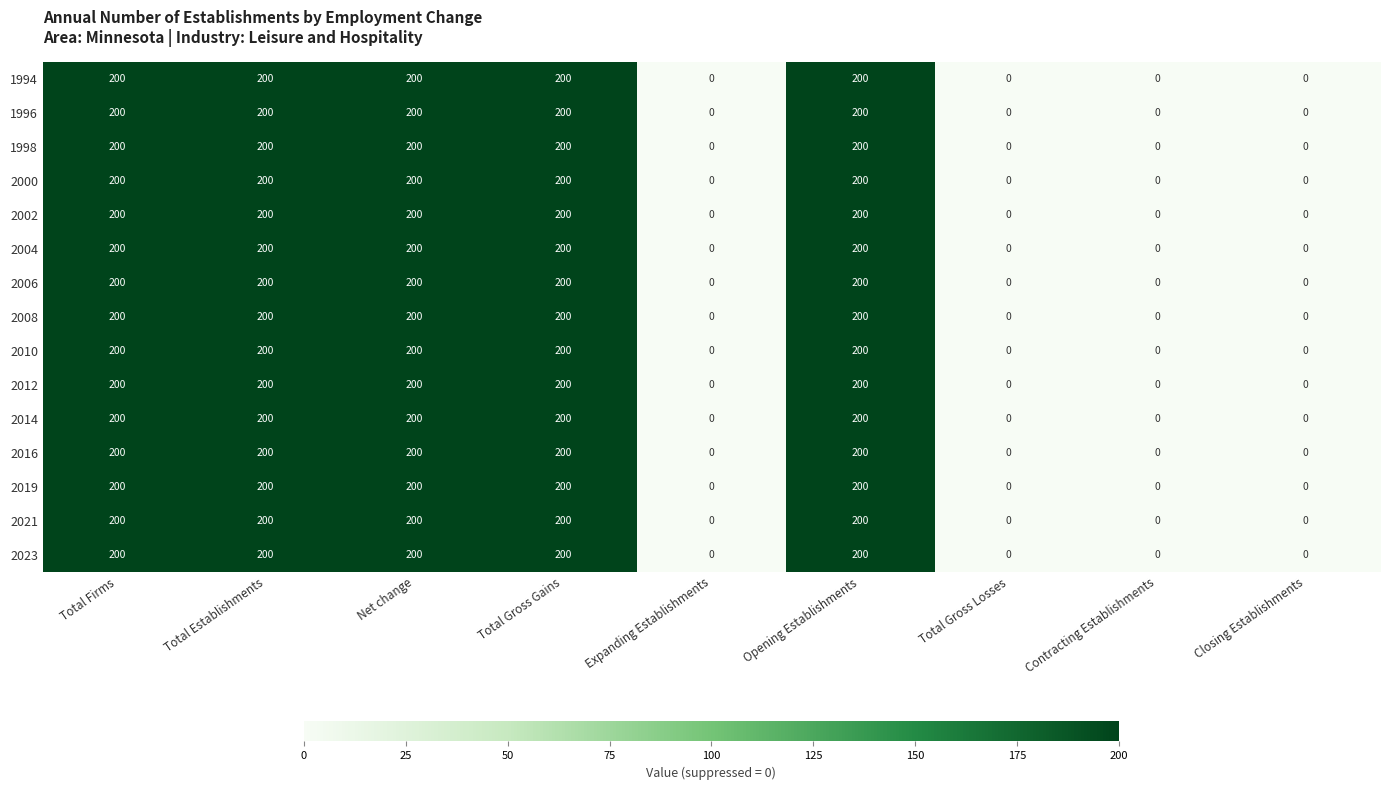

What is the difference between the second highest and minimum values in the 2014 series?

200